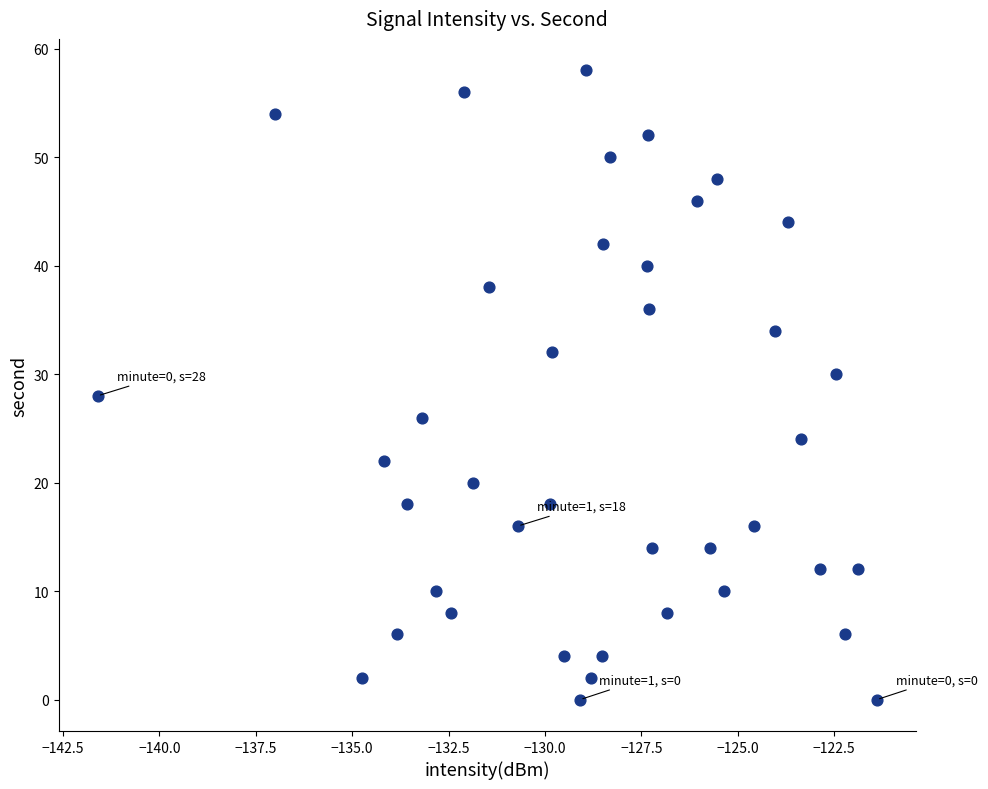

What is the range of Y values (max minus min)?

58